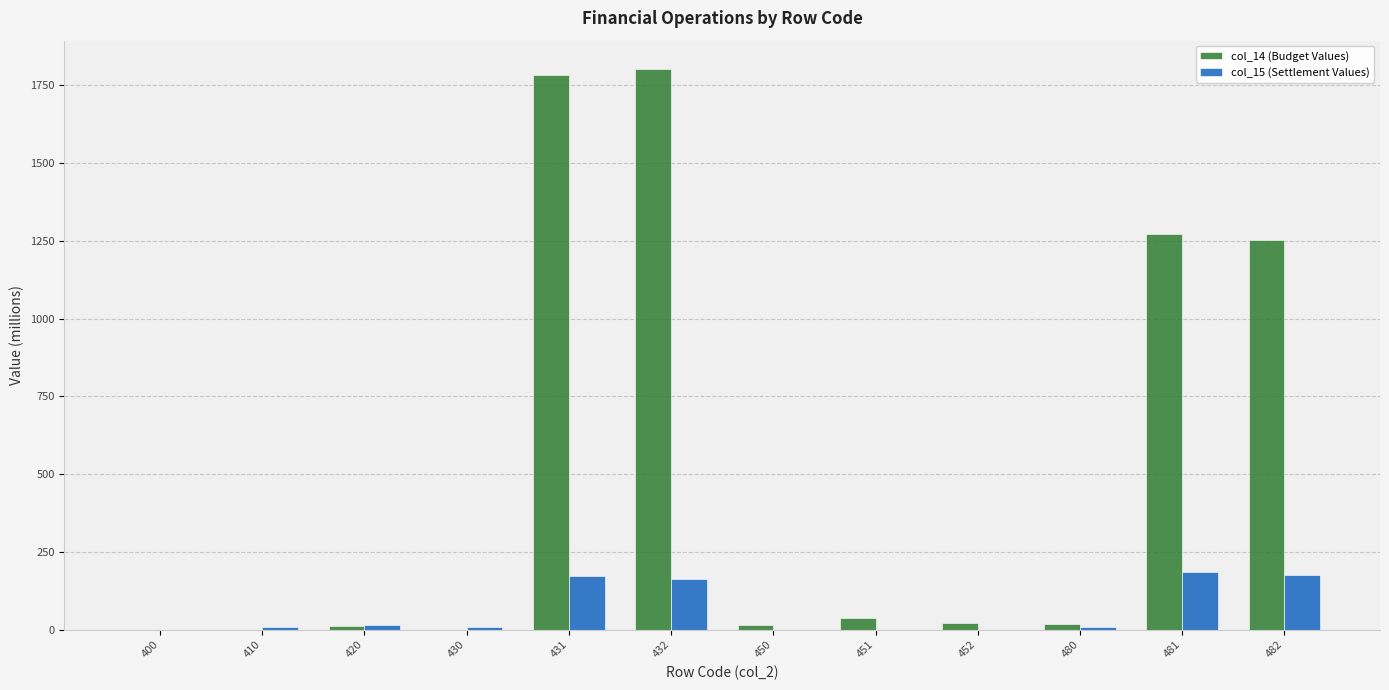

The col_15 (Settlement Values) series shows 17.1 at 420. True or false?

True